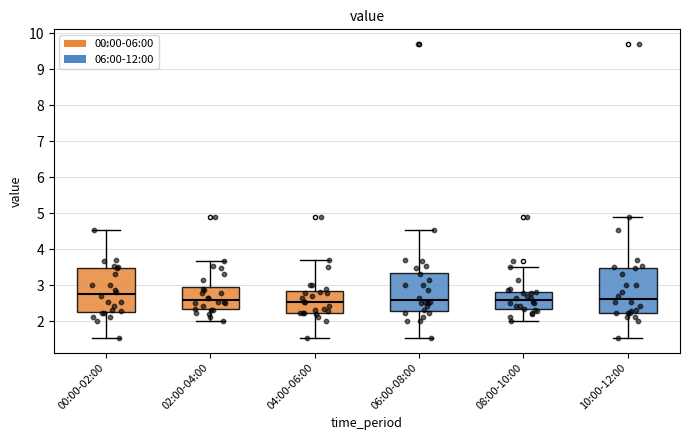

Where does the median line of the box for 00:00-02:00 sit on the y-axis? The values are not printed on the chart, so give them approximately, as read against the axis.

2.8